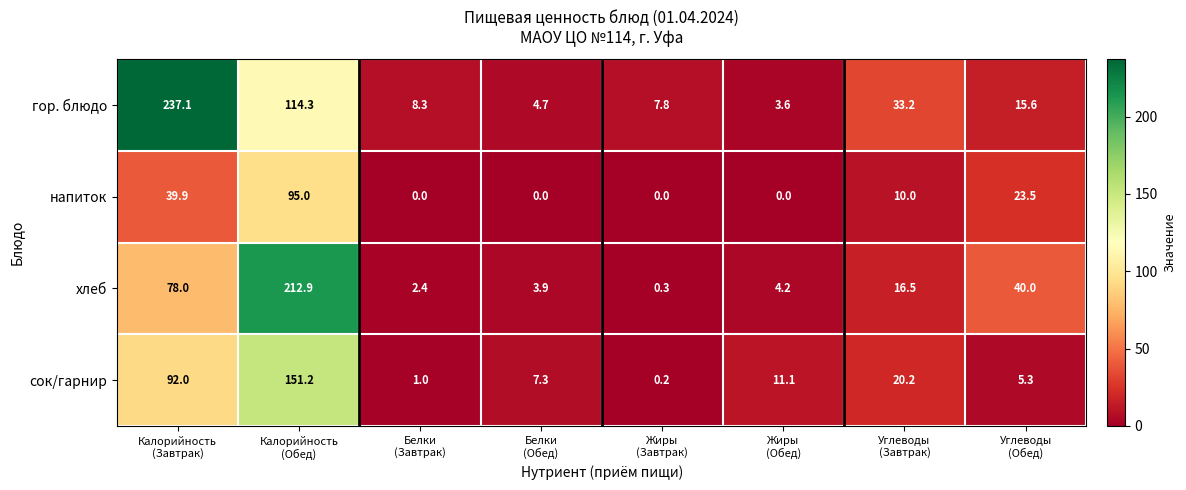

Which series has the largest total across all categories?

гор. блюдо